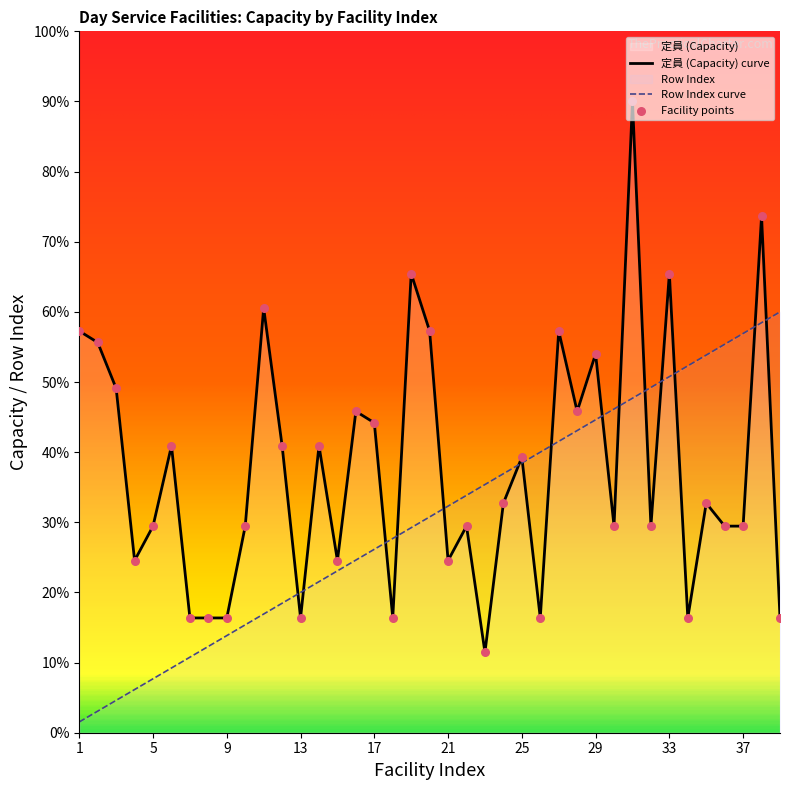

Which series contains the lowest Y value?

Row Index